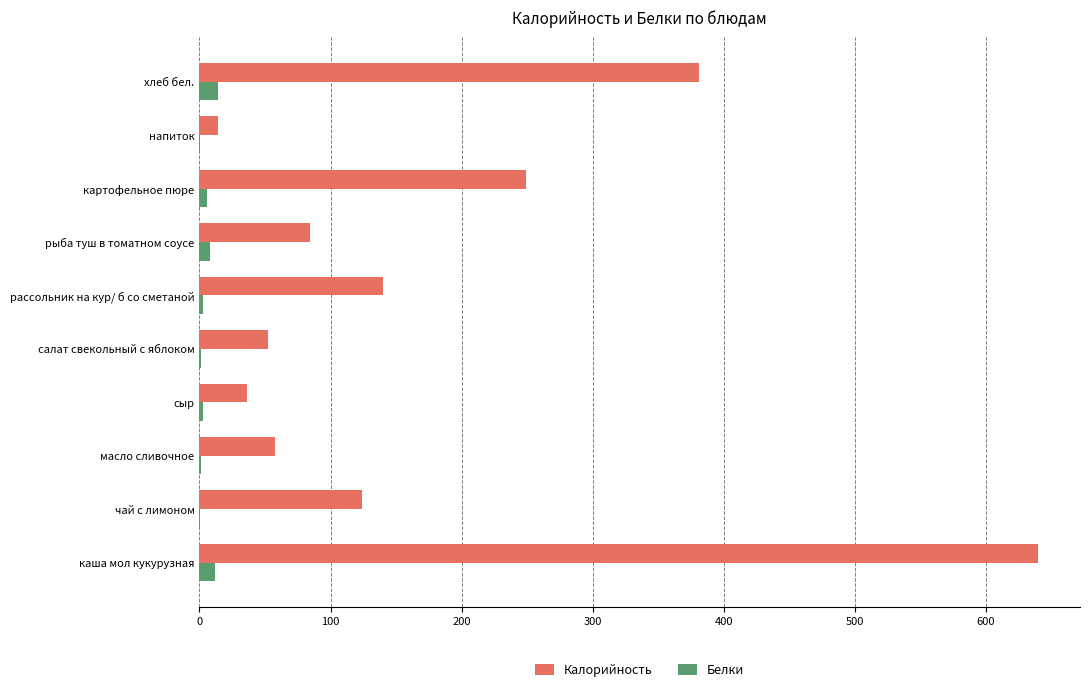

At which label is Калорийность closest to 327?

хлеб бел.